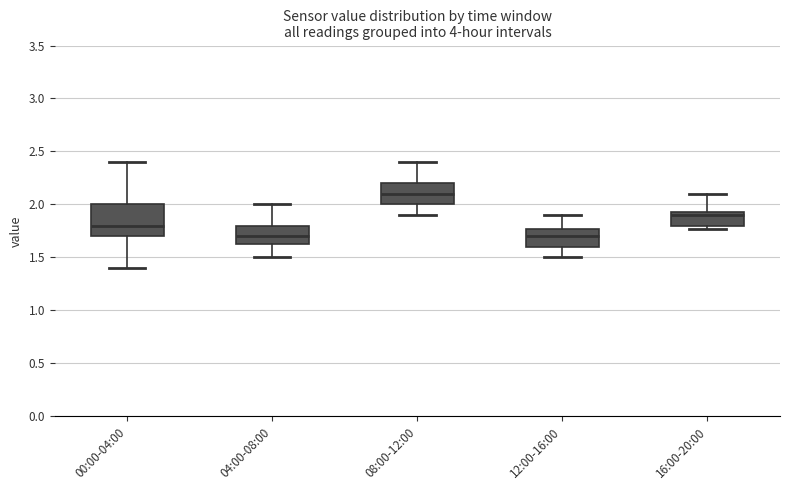

Reading left to right, read every box against the y-axis: the position of its median line, the range the box covers, and the ends of its whiskers. The values are not printed on the chart, so give them approximately, as read against the axis.

00:00-04:00: median 1.80, box 1.70 to 2.00, whiskers 1.40 to 2.40
04:00-08:00: median 1.70, box 1.65 to 1.80, whiskers 1.50 to 2.00
08:00-12:00: median 2.10, box 2.00 to 2.20, whiskers 1.90 to 2.40
12:00-16:00: median 1.70, box 1.60 to 1.75, whiskers 1.50 to 1.90
16:00-20:00: median 1.90, box 1.80 to 1.95, whiskers 1.75 to 2.10